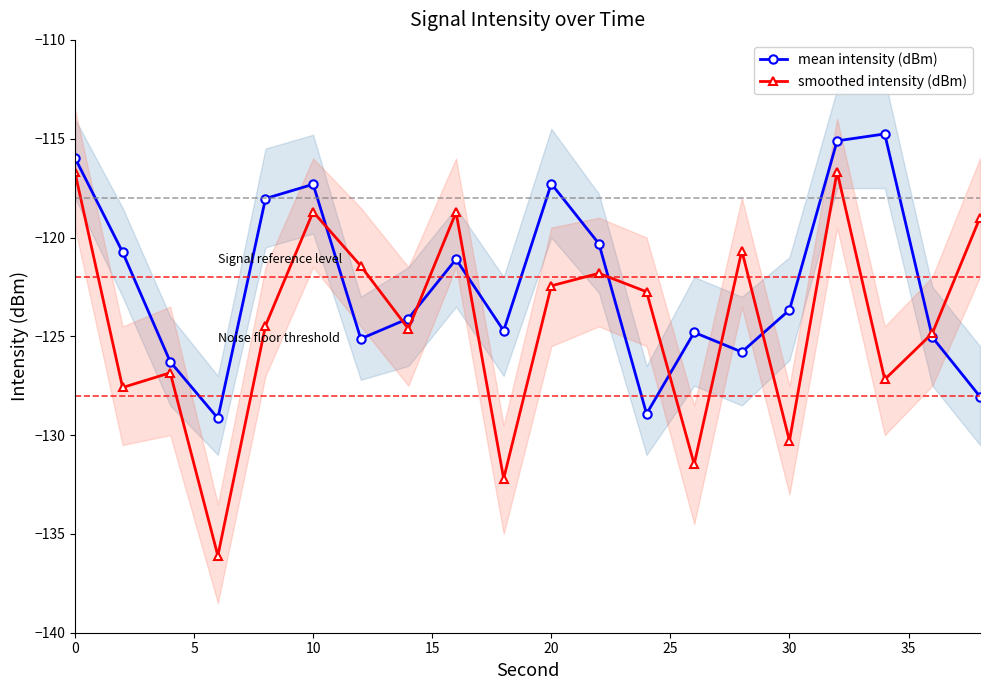

How many categories are shown in the chart?

20